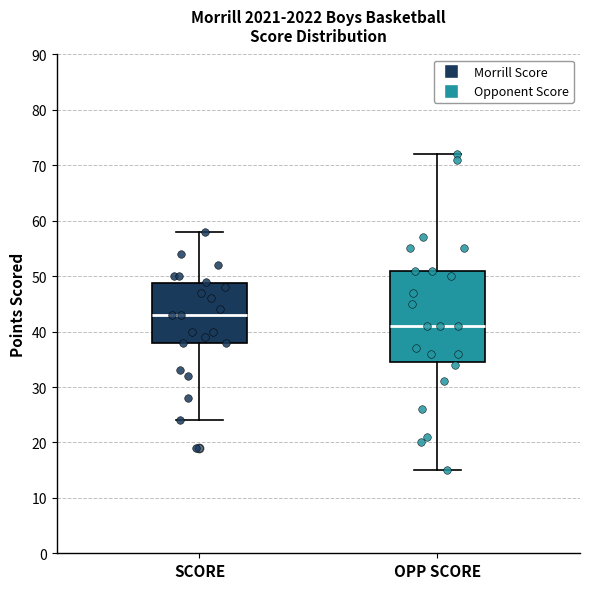

Which box has the highest median line?

SCORE